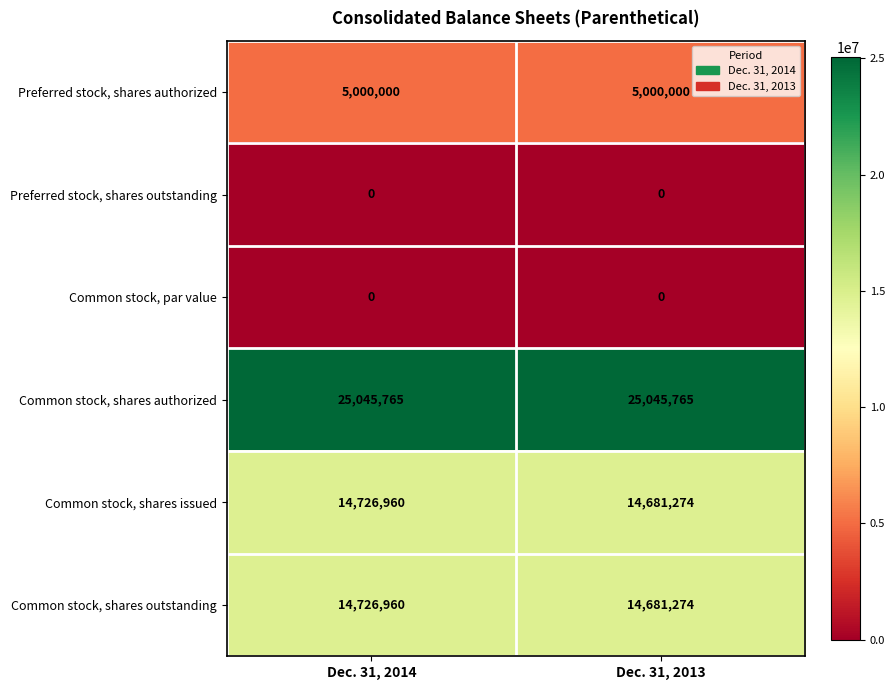

What is the sum of all Common stock, shares outstanding values?

29408234